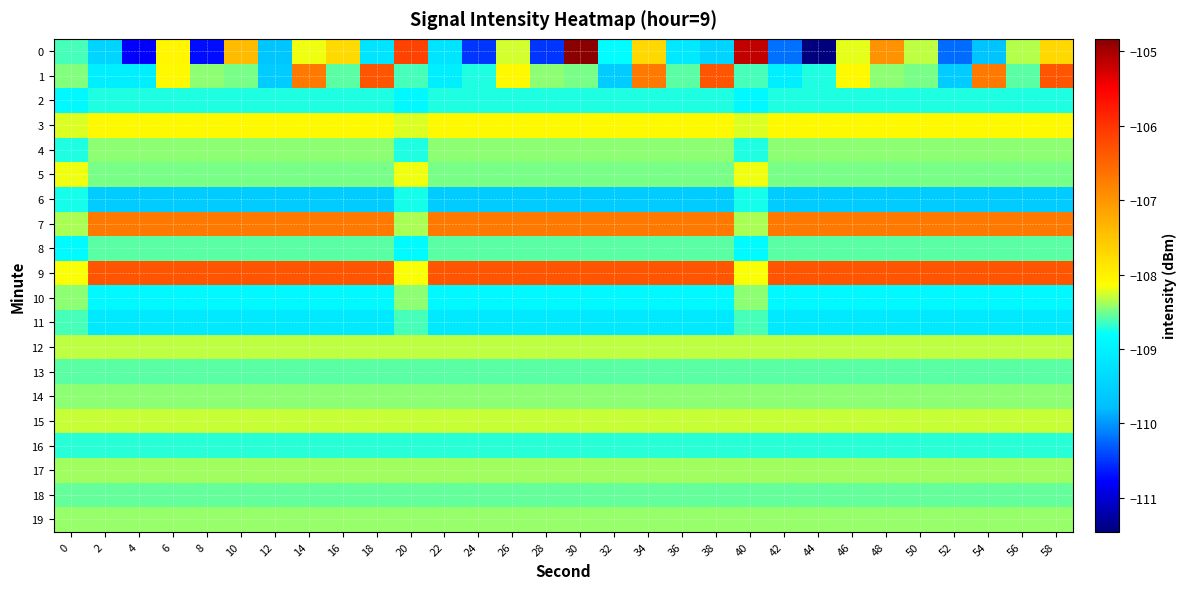

Reading left to right, what are all the values shown in this chart?

0: 0=-108.6	2=-109.5	4=-110.8	6=-108.0	8=-110.7	10=-107.4	12=-109.7	14=-108.2	16=-107.8	18=-109.2	20=-106.1	22=-109.2	24=-110.5	26=-108.3	28=-110.5	30=-104.8	32=-108.8	34=-107.7	36=-109.1	38=-109.4	40=-105.2	42=-110.2	44=-111.5	46=-108.2	48=-107.0	50=-108.3	52=-110.2	54=-109.7	56=-108.3	58=-107.7
1: 0=-108.5	2=-109.0	4=-109.0	6=-108.1	8=-108.4	10=-108.5	12=-109.6	14=-106.7	16=-108.6	18=-106.3	20=-108.6	22=-109.0	24=-108.7	26=-108.1	28=-108.4	30=-108.5	32=-109.6	34=-106.7	36=-108.6	38=-106.3	40=-108.6	42=-109.0	44=-108.7	46=-108.1	48=-108.4	50=-108.5	52=-109.6	54=-106.7	56=-108.6	58=-106.3
2: 0=-108.9	2=-108.7	4=-108.7	6=-108.7	8=-108.7	10=-108.7	12=-108.7	14=-108.7	16=-108.7	18=-108.7	20=-108.9	22=-108.7	24=-108.7	26=-108.7	28=-108.7	30=-108.7	32=-108.7	34=-108.7	36=-108.7	38=-108.7	40=-108.9	42=-108.7	44=-108.7	46=-108.7	48=-108.7	50=-108.7	52=-108.7	54=-108.7	56=-108.7	58=-108.7
3: 0=-108.2	2=-108.1	4=-108.1	6=-108.1	8=-108.1	10=-108.1	12=-108.1	14=-108.1	16=-108.1	18=-108.1	20=-108.2	22=-108.1	24=-108.1	26=-108.1	28=-108.1	30=-108.1	32=-108.1	34=-108.1	36=-108.1	38=-108.1	40=-108.2	42=-108.1	44=-108.1	46=-108.1	48=-108.1	50=-108.1	52=-108.1	54=-108.1	56=-108.1	58=-108.1
4: 0=-108.7	2=-108.4	4=-108.4	6=-108.4	8=-108.4	10=-108.4	12=-108.4	14=-108.4	16=-108.4	18=-108.4	20=-108.7	22=-108.4	24=-108.4	26=-108.4	28=-108.4	30=-108.4	32=-108.4	34=-108.4	36=-108.4	38=-108.4	40=-108.7	42=-108.4	44=-108.4	46=-108.4	48=-108.4	50=-108.4	52=-108.4	54=-108.4	56=-108.4	58=-108.4
5: 0=-108.2	2=-108.5	4=-108.5	6=-108.5	8=-108.5	10=-108.5	12=-108.5	14=-108.5	16=-108.5	18=-108.5	20=-108.2	22=-108.5	24=-108.5	26=-108.5	28=-108.5	30=-108.5	32=-108.5	34=-108.5	36=-108.5	38=-108.5	40=-108.2	42=-108.5	44=-108.5	46=-108.5	48=-108.5	50=-108.5	52=-108.5	54=-108.5	56=-108.5	58=-108.5
6: 0=-108.8	2=-109.6	4=-109.6	6=-109.6	8=-109.6	10=-109.6	12=-109.6	14=-109.6	16=-109.6	18=-109.6	20=-108.8	22=-109.6	24=-109.6	26=-109.6	28=-109.6	30=-109.6	32=-109.6	34=-109.6	36=-109.6	38=-109.6	40=-108.8	42=-109.6	44=-109.6	46=-109.6	48=-109.6	50=-109.6	52=-109.6	54=-109.6	56=-109.6	58=-109.6
7: 0=-108.4	2=-106.7	4=-106.7	6=-106.7	8=-106.7	10=-106.7	12=-106.7	14=-106.7	16=-106.7	18=-106.7	20=-108.4	22=-106.7	24=-106.7	26=-106.7	28=-106.7	30=-106.7	32=-106.7	34=-106.7	36=-106.7	38=-106.7	40=-108.4	42=-106.7	44=-106.7	46=-106.7	48=-106.7	50=-106.7	52=-106.7	54=-106.7	56=-106.7	58=-106.7
8: 0=-108.8	2=-108.6	4=-108.6	6=-108.6	8=-108.6	10=-108.6	12=-108.6	14=-108.6	16=-108.6	18=-108.6	20=-108.8	22=-108.6	24=-108.6	26=-108.6	28=-108.6	30=-108.6	32=-108.6	34=-108.6	36=-108.6	38=-108.6	40=-108.8	42=-108.6	44=-108.6	46=-108.6	48=-108.6	50=-108.6	52=-108.6	54=-108.6	56=-108.6	58=-108.6
9: 0=-108.2	2=-106.3	4=-106.3	6=-106.3	8=-106.3	10=-106.3	12=-106.3	14=-106.3	16=-106.3	18=-106.3	20=-108.2	22=-106.3	24=-106.3	26=-106.3	28=-106.3	30=-106.3	32=-106.3	34=-106.3	36=-106.3	38=-106.3	40=-108.2	42=-106.3	44=-106.3	46=-106.3	48=-106.3	50=-106.3	52=-106.3	54=-106.3	56=-106.3	58=-106.3
10: 0=-108.4	2=-108.9	4=-108.9	6=-108.9	8=-108.9	10=-108.9	12=-108.9	14=-108.9	16=-108.9	18=-108.9	20=-108.4	22=-108.9	24=-108.9	26=-108.9	28=-108.9	30=-108.9	32=-108.9	34=-108.9	36=-108.9	38=-108.9	40=-108.4	42=-108.9	44=-108.9	46=-108.9	48=-108.9	50=-108.9	52=-108.9	54=-108.9	56=-108.9	58=-108.9
11: 0=-108.6	2=-109.1	4=-109.1	6=-109.1	8=-109.1	10=-109.1	12=-109.1	14=-109.1	16=-109.1	18=-109.1	20=-108.6	22=-109.1	24=-109.1	26=-109.1	28=-109.1	30=-109.1	32=-109.1	34=-109.1	36=-109.1	38=-109.1	40=-108.6	42=-109.1	44=-109.1	46=-109.1	48=-109.1	50=-109.1	52=-109.1	54=-109.1	56=-109.1	58=-109.1
12: 0=-108.3	2=-108.3	4=-108.3	6=-108.3	8=-108.3	10=-108.3	12=-108.3	14=-108.3	16=-108.3	18=-108.3	20=-108.3	22=-108.3	24=-108.3	26=-108.3	28=-108.3	30=-108.3	32=-108.3	34=-108.3	36=-108.3	38=-108.3	40=-108.3	42=-108.3	44=-108.3	46=-108.3	48=-108.3	50=-108.3	52=-108.3	54=-108.3	56=-108.3	58=-108.3
13: 0=-108.6	2=-108.6	4=-108.6	6=-108.6	8=-108.6	10=-108.6	12=-108.6	14=-108.6	16=-108.6	18=-108.6	20=-108.6	22=-108.6	24=-108.6	26=-108.6	28=-108.6	30=-108.6	32=-108.6	34=-108.6	36=-108.6	38=-108.6	40=-108.6	42=-108.6	44=-108.6	46=-108.6	48=-108.6	50=-108.6	52=-108.6	54=-108.6	56=-108.6	58=-108.6
14: 0=-108.4	2=-108.4	4=-108.4	6=-108.4	8=-108.4	10=-108.4	12=-108.4	14=-108.4	16=-108.4	18=-108.4	20=-108.4	22=-108.4	24=-108.4	26=-108.4	28=-108.4	30=-108.4	32=-108.4	34=-108.4	36=-108.4	38=-108.4	40=-108.4	42=-108.4	44=-108.4	46=-108.4	48=-108.4	50=-108.4	52=-108.4	54=-108.4	56=-108.4	58=-108.4
15: 0=-108.3	2=-108.3	4=-108.3	6=-108.3	8=-108.3	10=-108.3	12=-108.3	14=-108.3	16=-108.3	18=-108.3	20=-108.3	22=-108.3	24=-108.3	26=-108.3	28=-108.3	30=-108.3	32=-108.3	34=-108.3	36=-108.3	38=-108.3	40=-108.3	42=-108.3	44=-108.3	46=-108.3	48=-108.3	50=-108.3	52=-108.3	54=-108.3	56=-108.3	58=-108.3
16: 0=-108.7	2=-108.7	4=-108.7	6=-108.7	8=-108.7	10=-108.7	12=-108.7	14=-108.7	16=-108.7	18=-108.7	20=-108.7	22=-108.7	24=-108.7	26=-108.7	28=-108.7	30=-108.7	32=-108.7	34=-108.7	36=-108.7	38=-108.7	40=-108.7	42=-108.7	44=-108.7	46=-108.7	48=-108.7	50=-108.7	52=-108.7	54=-108.7	56=-108.7	58=-108.7
17: 0=-108.4	2=-108.4	4=-108.4	6=-108.4	8=-108.4	10=-108.4	12=-108.4	14=-108.4	16=-108.4	18=-108.4	20=-108.4	22=-108.4	24=-108.4	26=-108.4	28=-108.4	30=-108.4	32=-108.4	34=-108.4	36=-108.4	38=-108.4	40=-108.4	42=-108.4	44=-108.4	46=-108.4	48=-108.4	50=-108.4	52=-108.4	54=-108.4	56=-108.4	58=-108.4
18: 0=-108.5	2=-108.5	4=-108.5	6=-108.5	8=-108.5	10=-108.5	12=-108.5	14=-108.5	16=-108.5	18=-108.5	20=-108.5	22=-108.5	24=-108.5	26=-108.5	28=-108.5	30=-108.5	32=-108.5	34=-108.5	36=-108.5	38=-108.5	40=-108.5	42=-108.5	44=-108.5	46=-108.5	48=-108.5	50=-108.5	52=-108.5	54=-108.5	56=-108.5	58=-108.5
19: 0=-108.4	2=-108.4	4=-108.4	6=-108.4	8=-108.4	10=-108.4	12=-108.4	14=-108.4	16=-108.4	18=-108.4	20=-108.4	22=-108.4	24=-108.4	26=-108.4	28=-108.4	30=-108.4	32=-108.4	34=-108.4	36=-108.4	38=-108.4	40=-108.4	42=-108.4	44=-108.4	46=-108.4	48=-108.4	50=-108.4	52=-108.4	54=-108.4	56=-108.4	58=-108.4